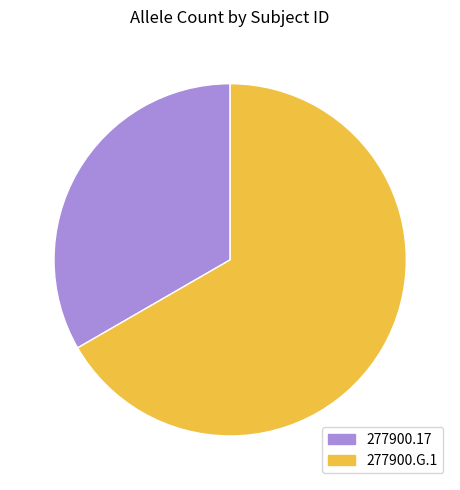

What is the majority slice?

277900.G.1